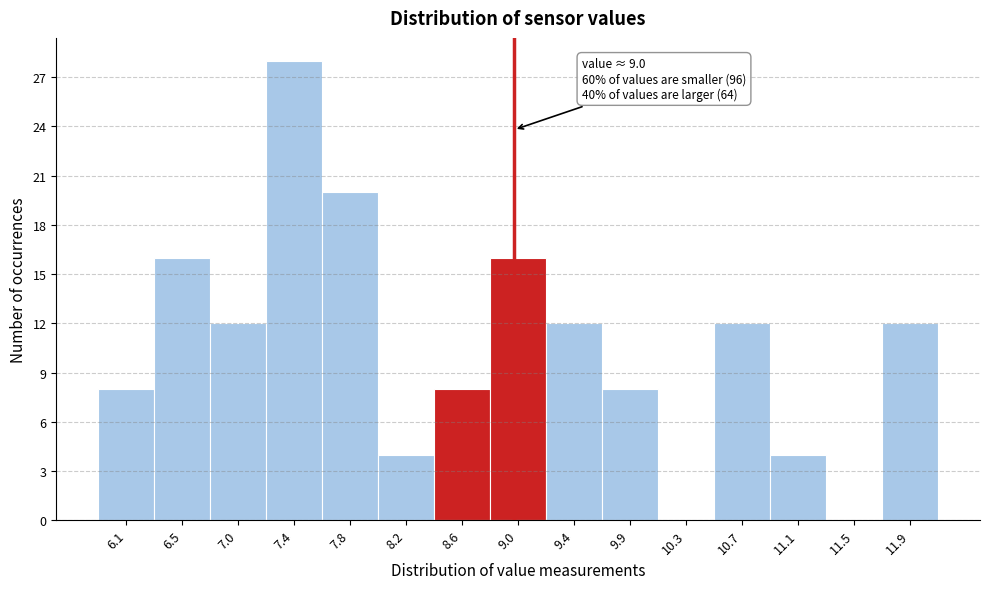

Over which range of the x-axis is the bar tallest?

7.15 to 7.60